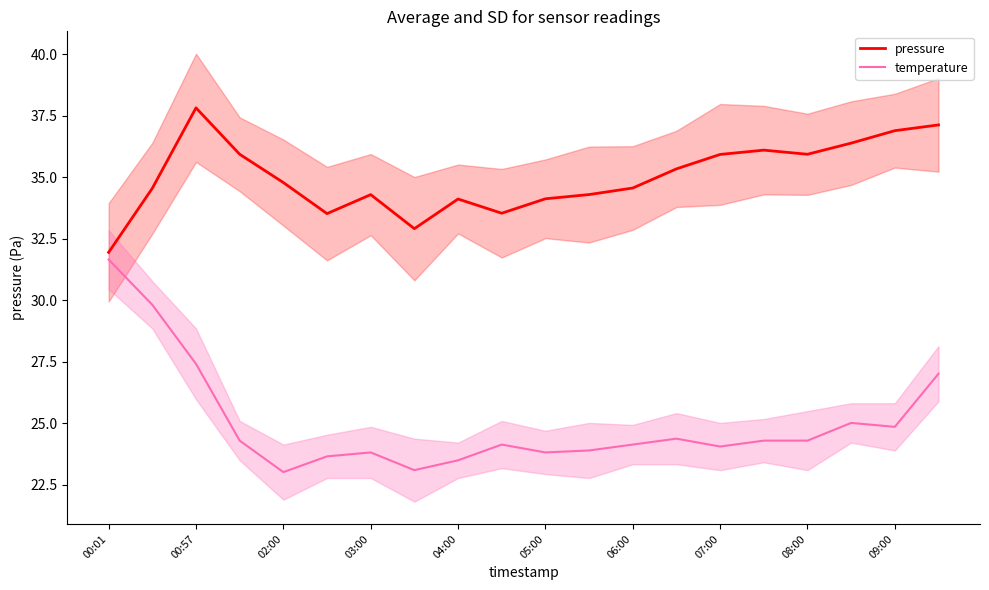

Reading left to right, extract all data points from this chart.

pressure: 31.9	34.5	37.8	35.9	34.8	33.5	34.3	32.9	34.1	33.5	34.1	34.3	34.6	35.3	35.9	36.1	35.9	36.4	36.9	37.1
temperature: 31.6	29.8	27.4	24.3	23.0	23.6	23.8	23.1	23.5	24.1	23.8	23.9	24.1	24.4	24.0	24.3	24.3	25.0	24.8	27.0